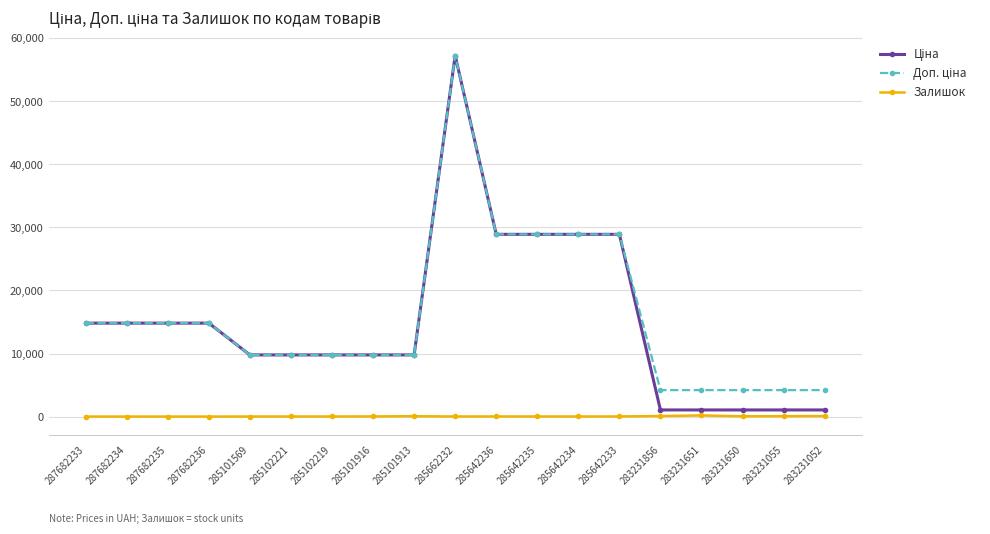

At how many categories does at least one series exceed 5169?

14